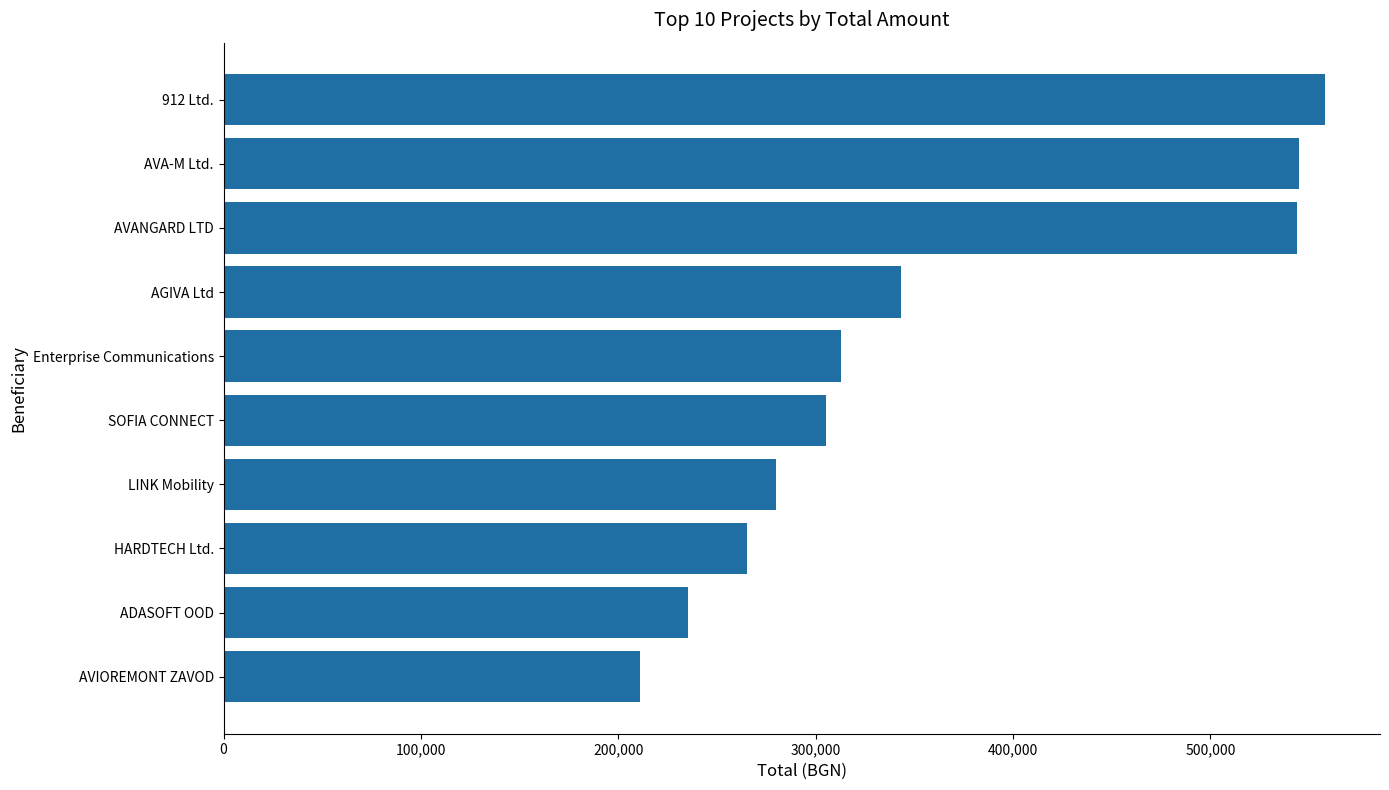

The value at AVIOREMONT ZAVOD is 379139.2. True or false?

False